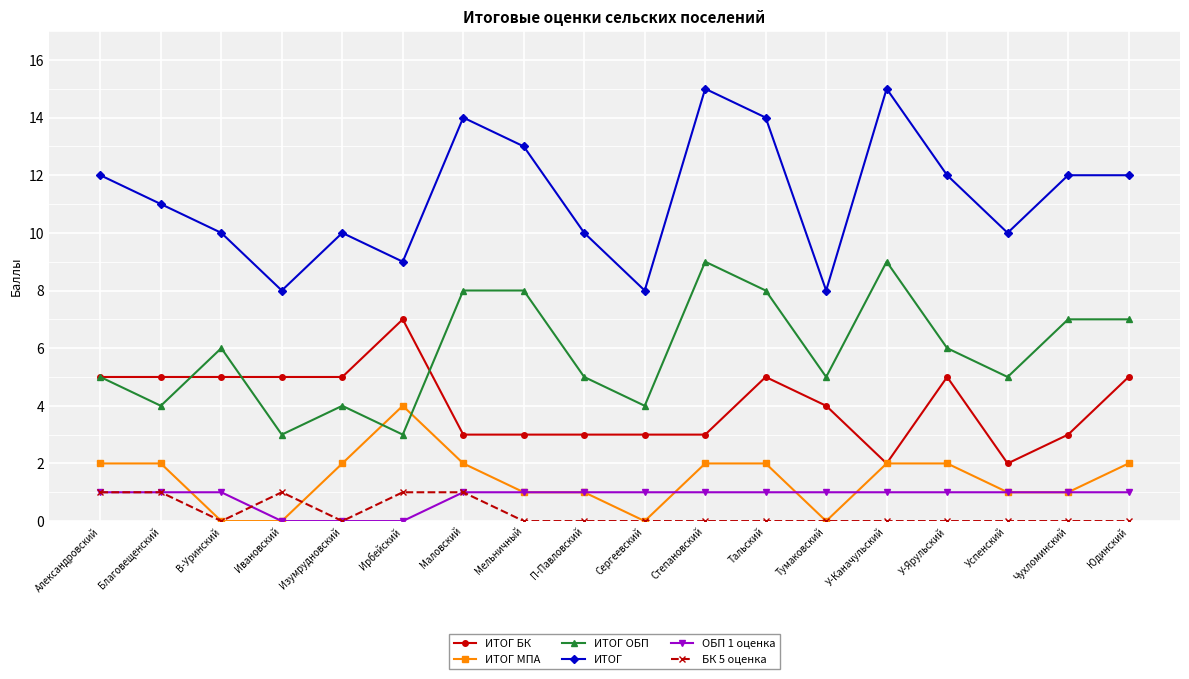

Is the value of БК 5 оценка at Тальский greater than the value of ИТОГ ОБП at Степановский?

No